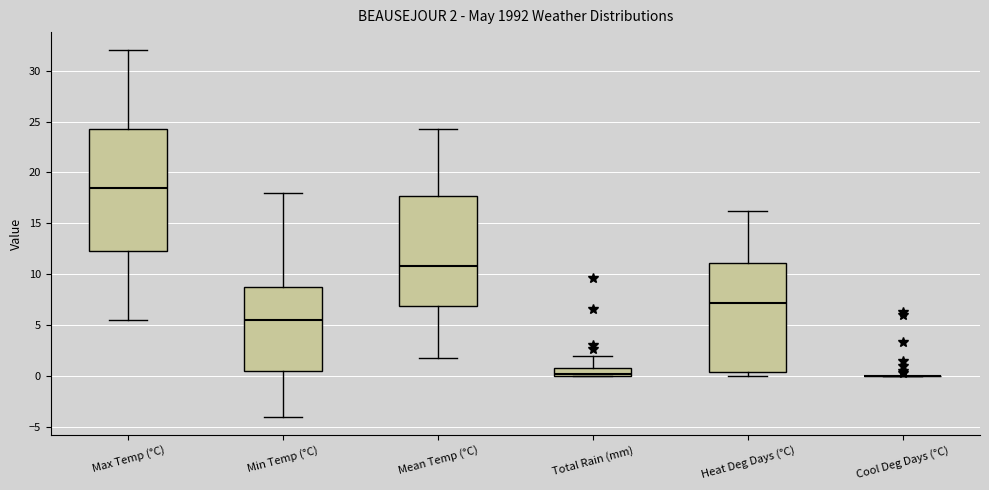

Which box is the tallest, from its lower edge to its upper edge?

Max Temp (°C)